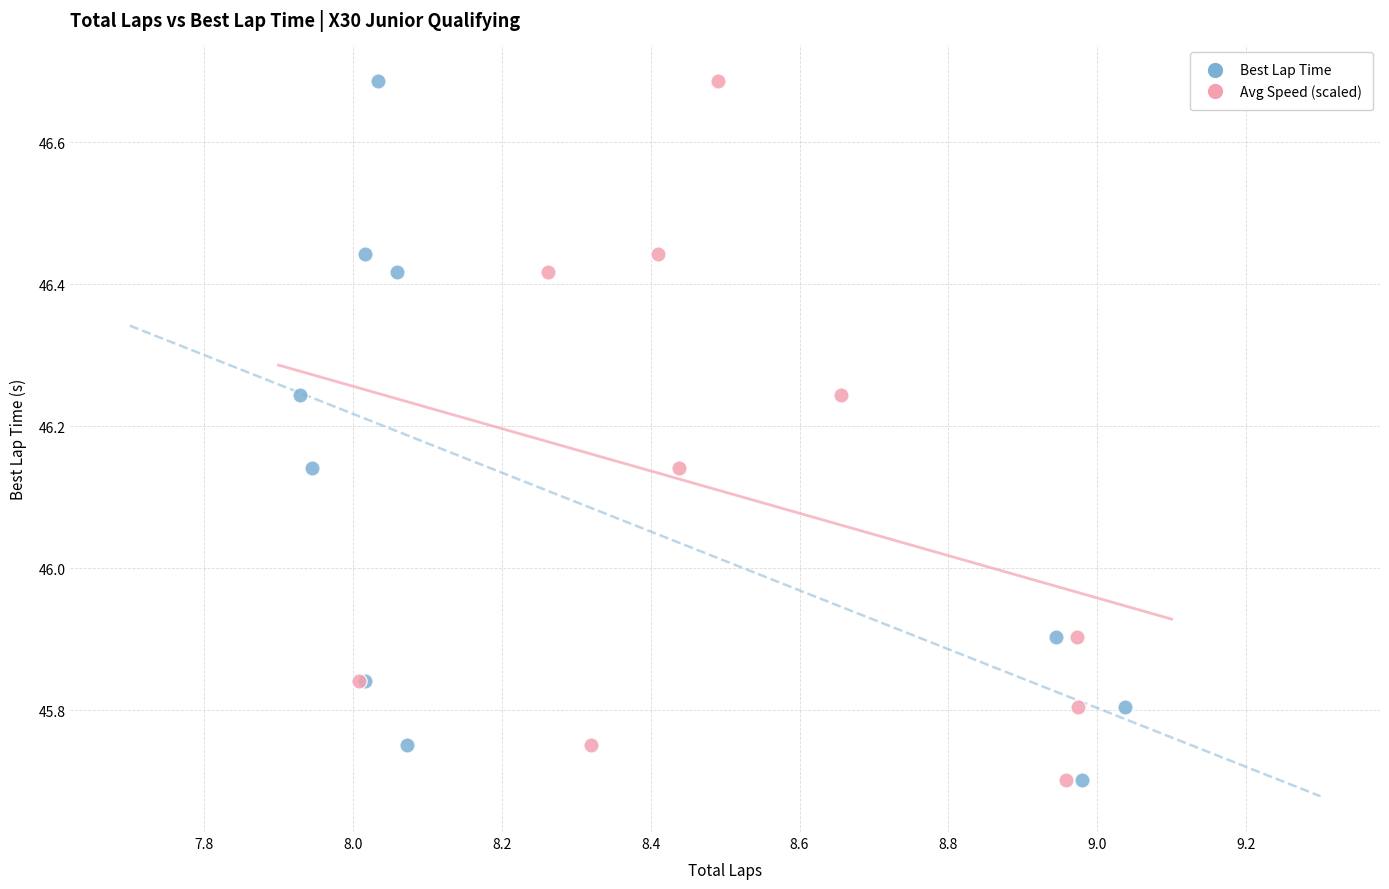

What are all the series names shown in the legend?

Best Lap Time, Avg Speed (scaled)